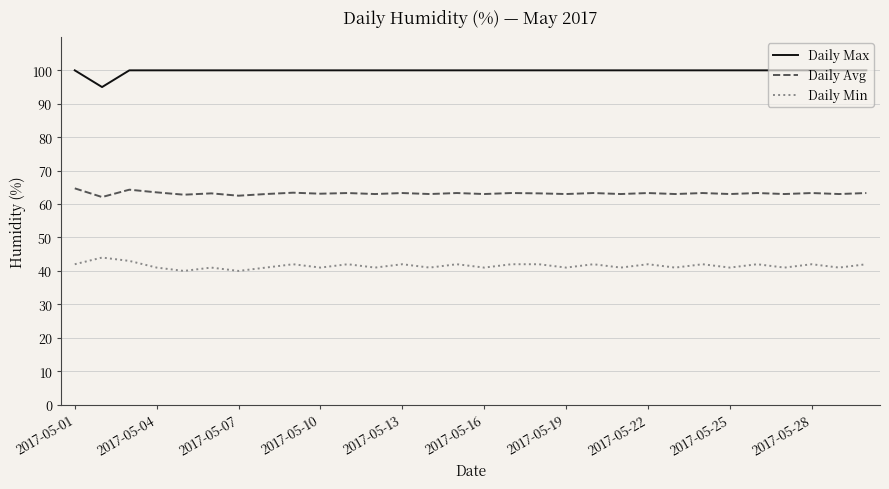

Which series has the largest total across all categories?

Daily Max